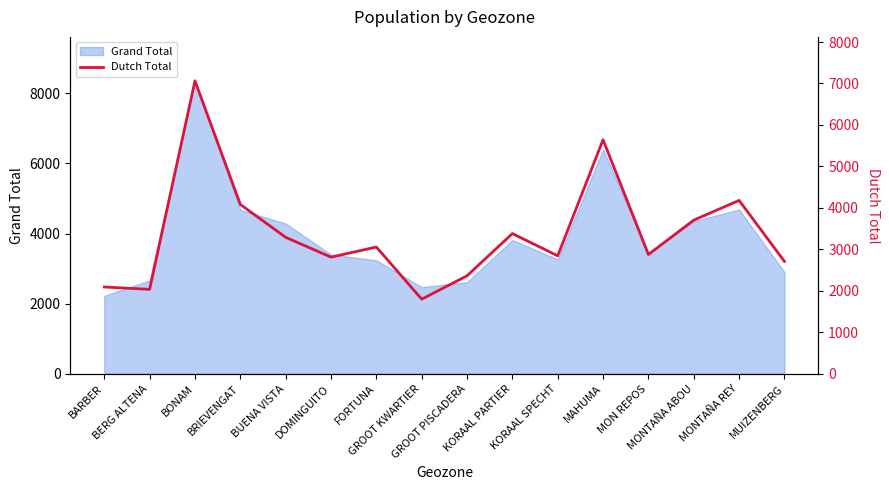

At which label is the value closest to 4431?

MONTAÑA REY